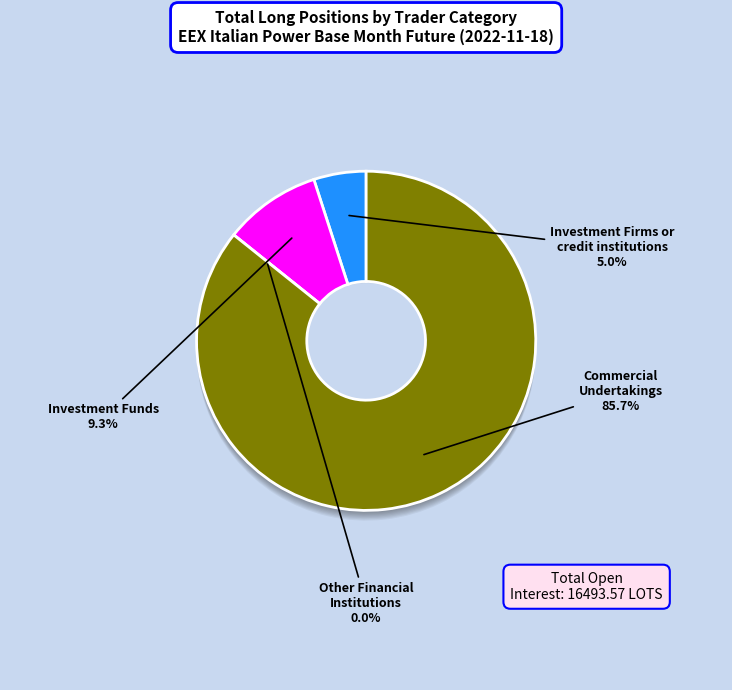

What is the majority slice?

Commercial Undertakings